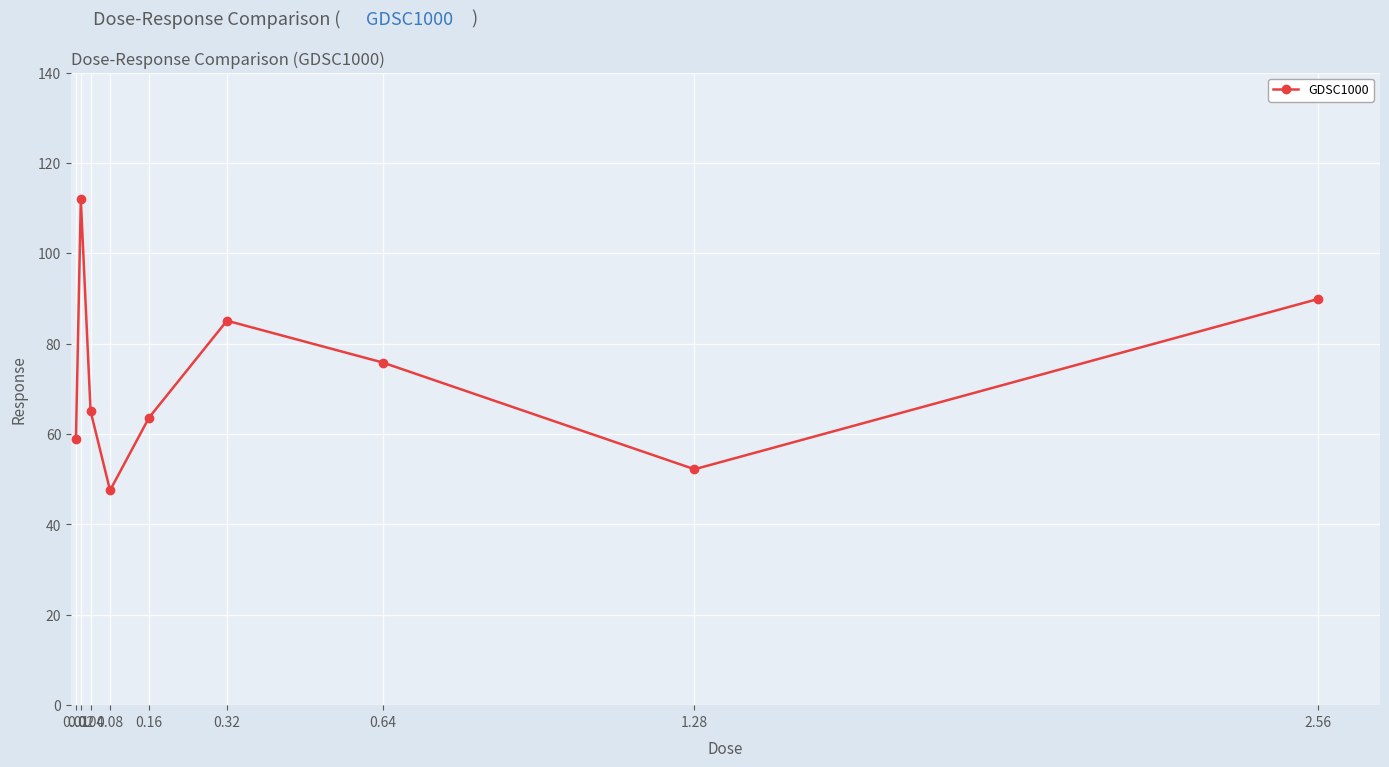

What is the smallest value displayed?

47.5